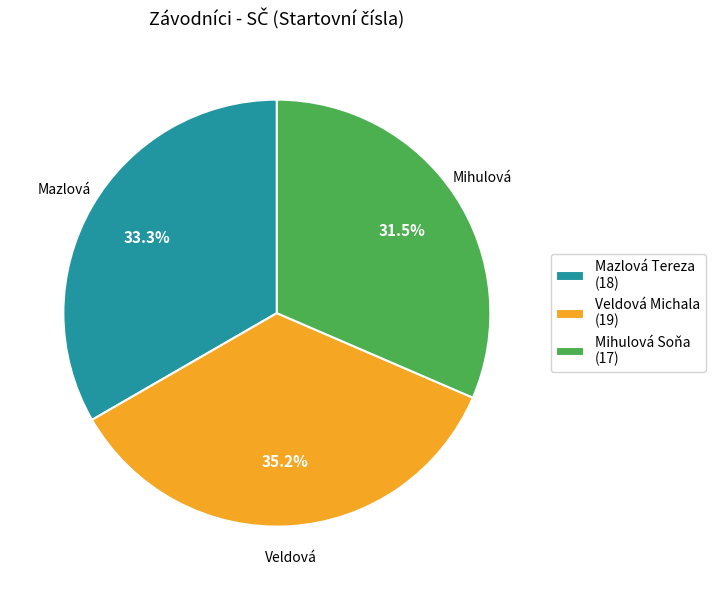

Count the number of slices in the pie.

3